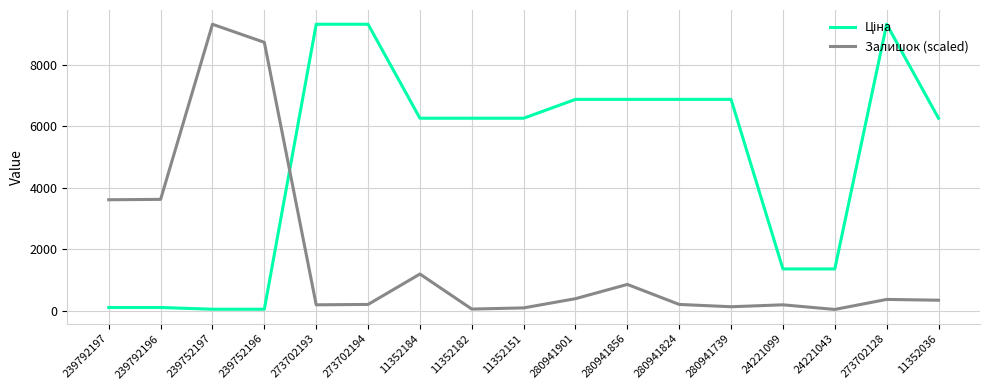

Is it true that Залишок (scaled) equals 200.2 at 24221099?

True